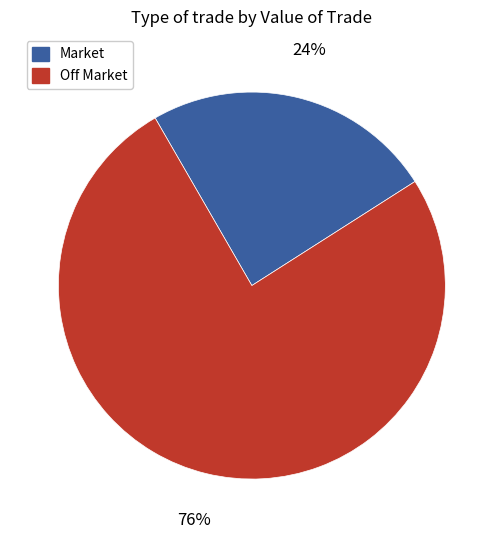

Is there a majority slice in this chart?

Yes